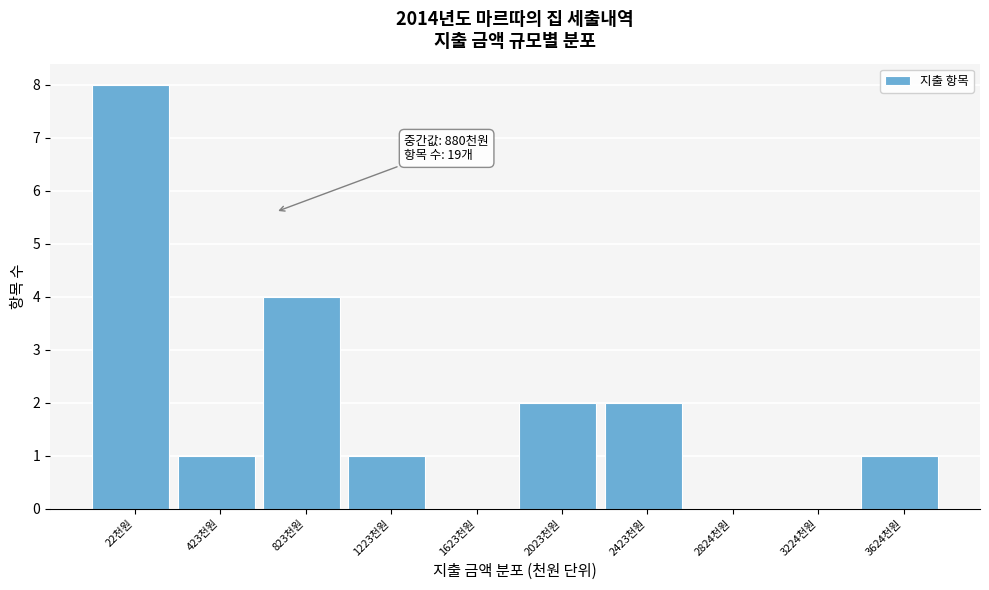

Reading right to left, list all the values displayed in this chart.

3624천원=1	3224천원=0	2824천원=0	2423천원=2	2023천원=2	1623천원=0	1223천원=1	823천원=4	423천원=1	22천원=8